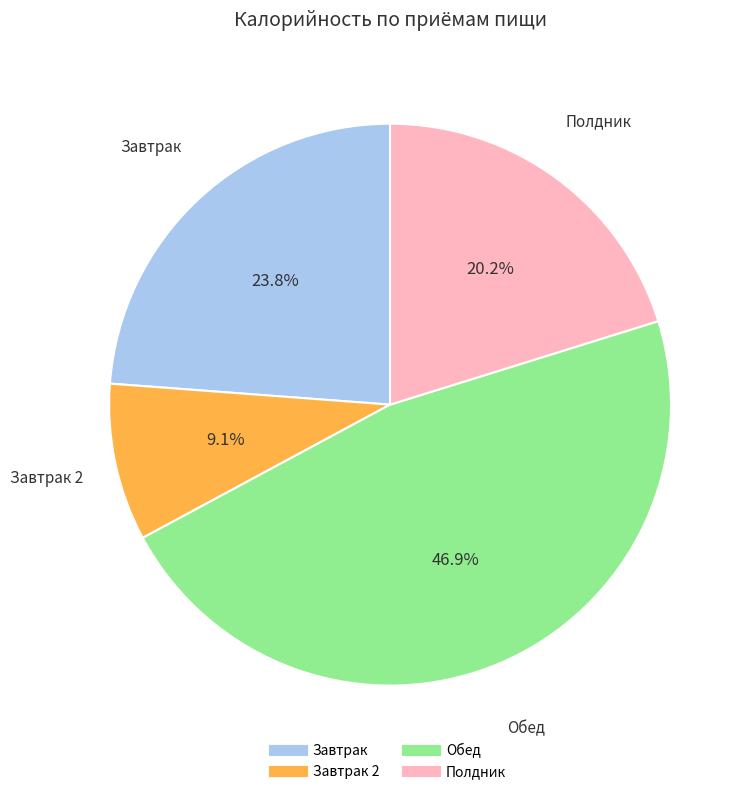

Does any single category account for the majority?

No